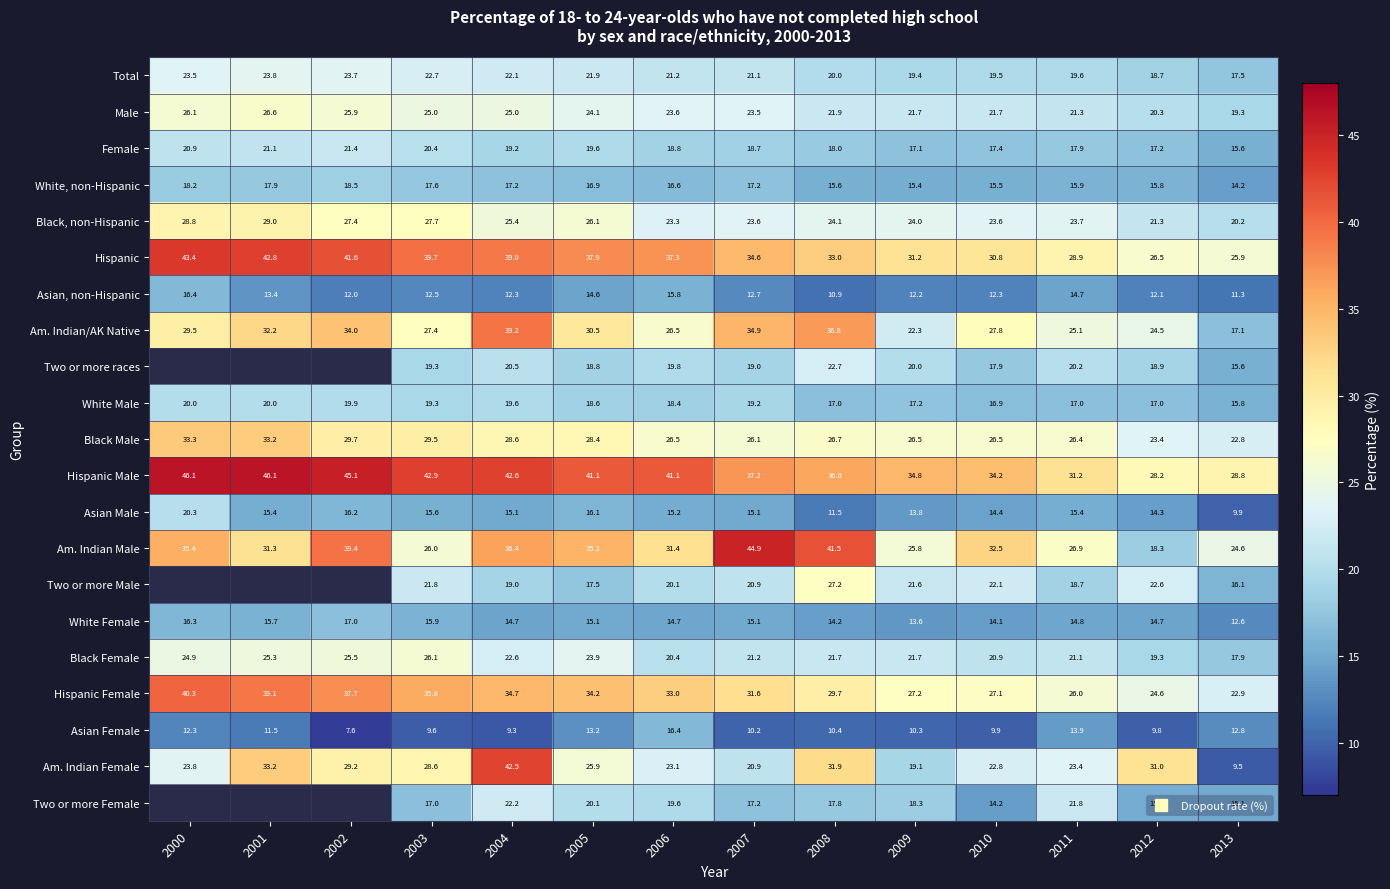

What is the highest value of the Hispanic Female series?

40.3